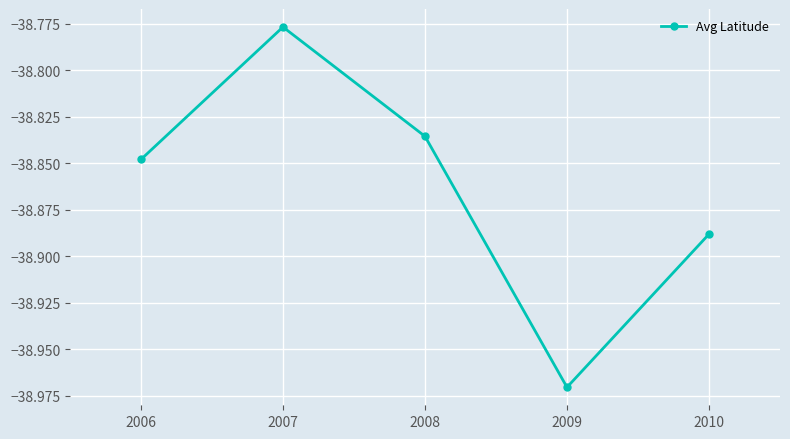

What is the sum of all values?

-194.3